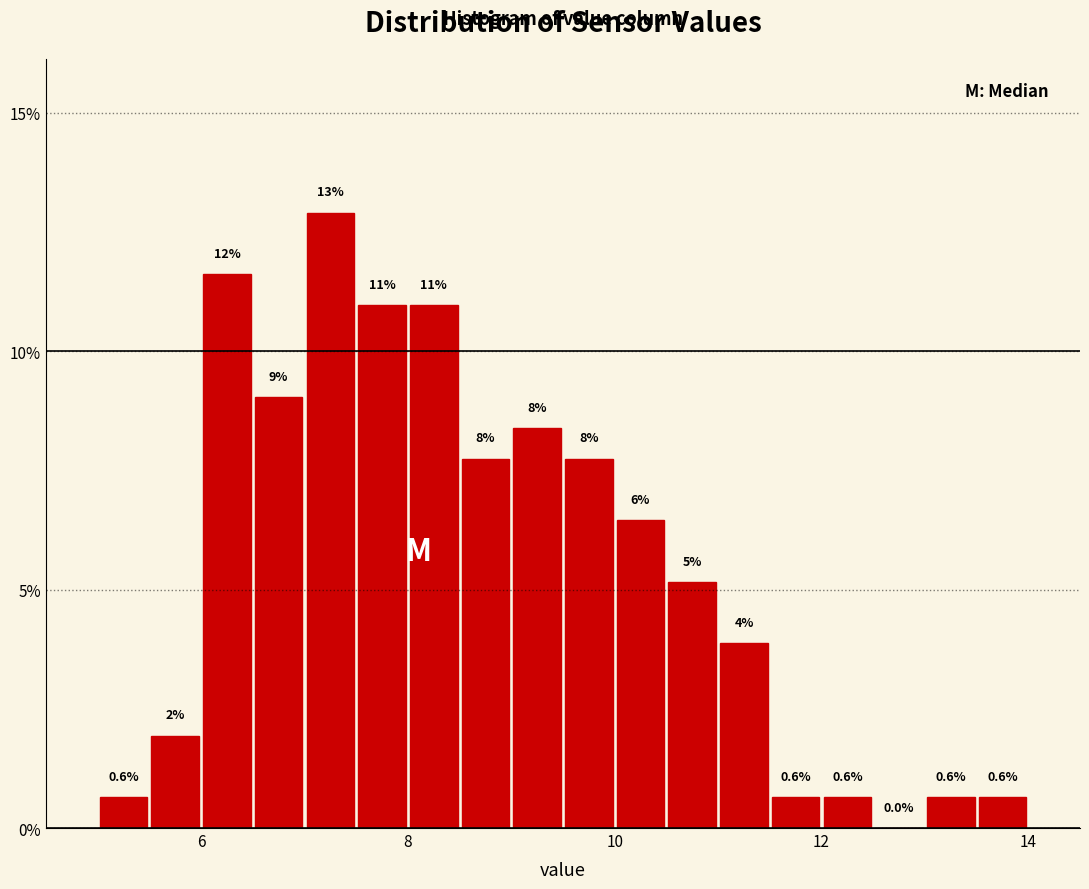

Read against the x-axis, roughly where is the centre of the tallest bar?

7.2